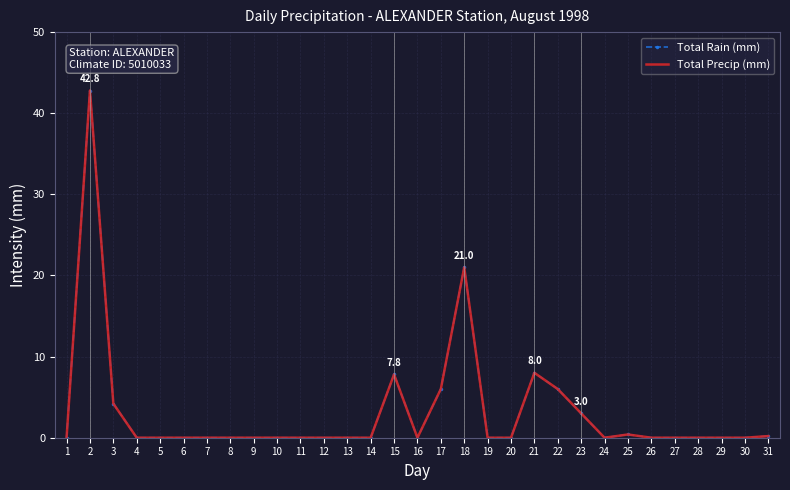

Reading left to right, what are all the values shown in this chart?

Total Rain (mm): 1=0.0	2=42.8	3=4.2	4=0.0	5=0.0	6=0.0	7=0.0	8=0.0	9=0.0	10=0.0	11=0.0	12=0.0	13=0.0	14=0.0	15=7.8	16=0.0	17=6.0	18=21.0	19=0.0	20=0.0	21=8.0	22=6.0	23=3.0	24=0.0	25=0.4	26=0.0	27=0.0	28=0.0	29=0.0	30=0.0	31=0.2
Total Precip (mm): 1=0.0	2=42.8	3=4.2	4=0.0	5=0.0	6=0.0	7=0.0	8=0.0	9=0.0	10=0.0	11=0.0	12=0.0	13=0.0	14=0.0	15=7.8	16=0.0	17=6.0	18=21.0	19=0.0	20=0.0	21=8.0	22=6.0	23=3.0	24=0.0	25=0.4	26=0.0	27=0.0	28=0.0	29=0.0	30=0.0	31=0.2